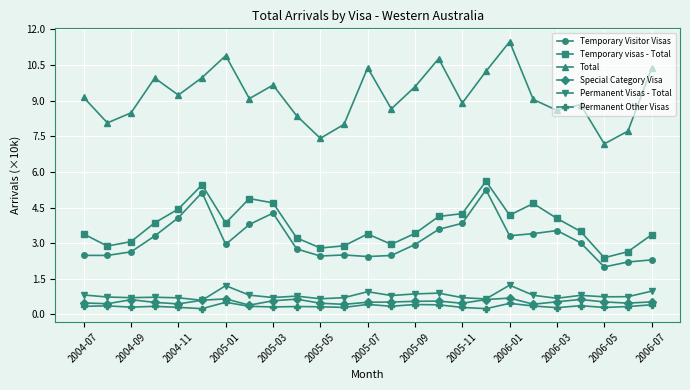

In Special Category Visa, how many points are lower than both neighbors (excluding endpoints)?

7